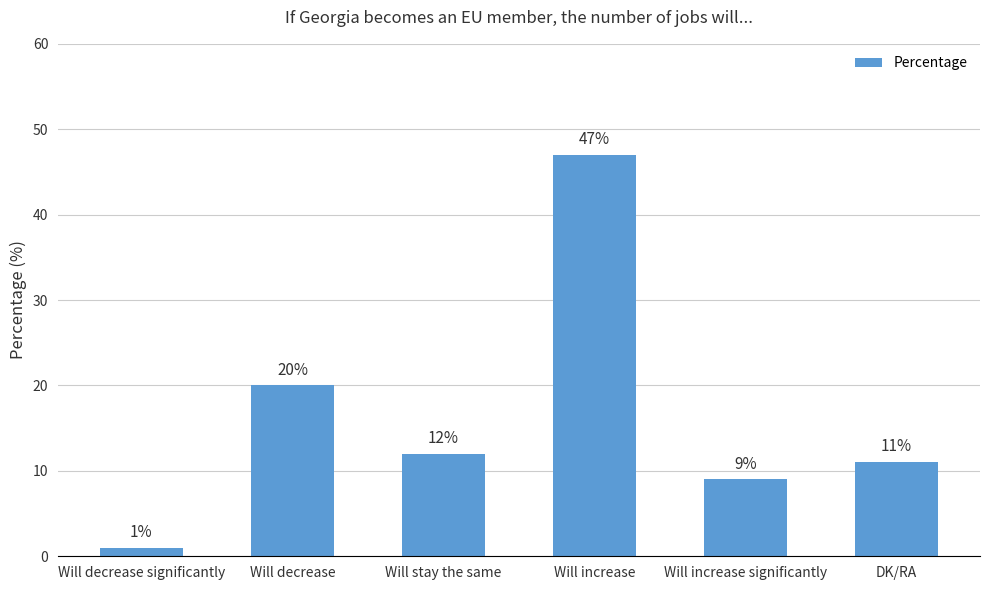

What is the sum of the values at Will decrease significantly and Will stay the same?

13